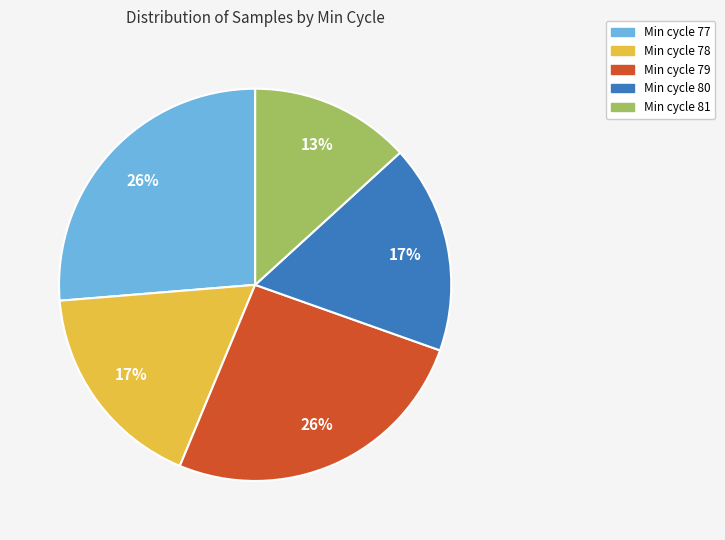

To the nearest percent, what is the difference between the largest and smallest slice percentages?

13%